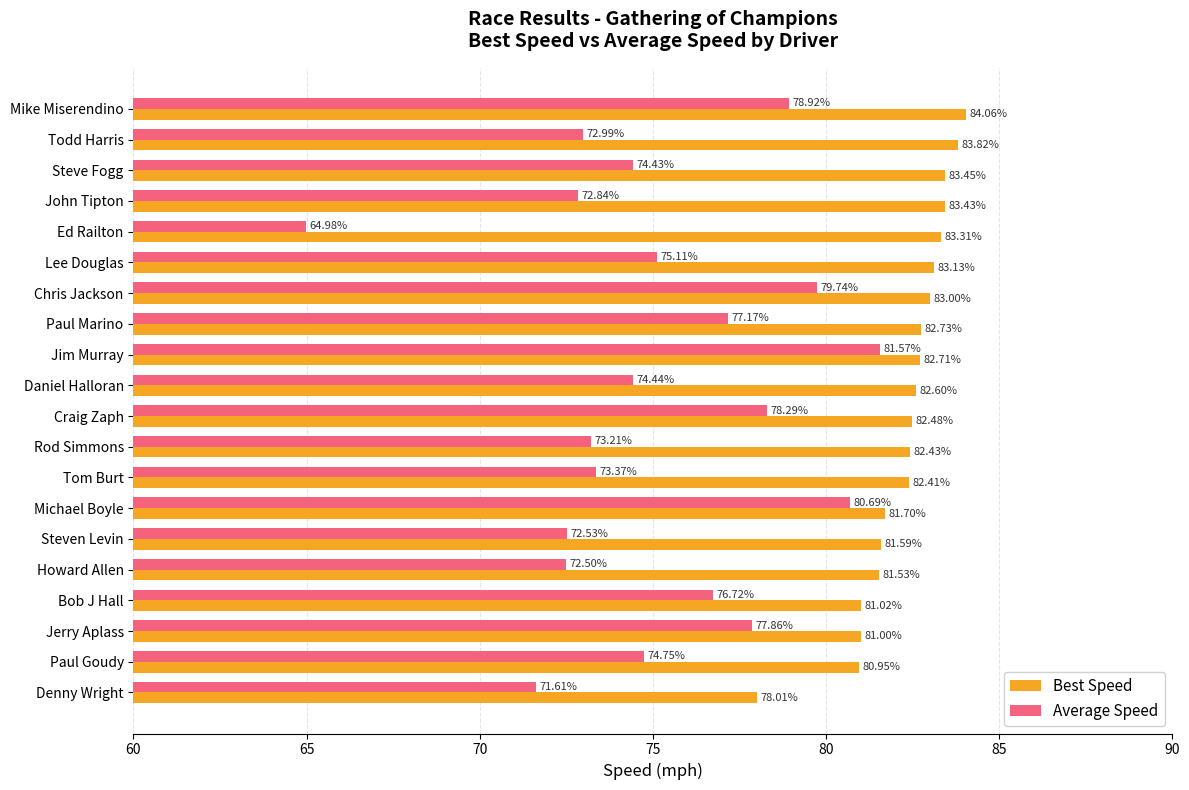

Where is Average Speed nearest to the value 73?

Todd Harris